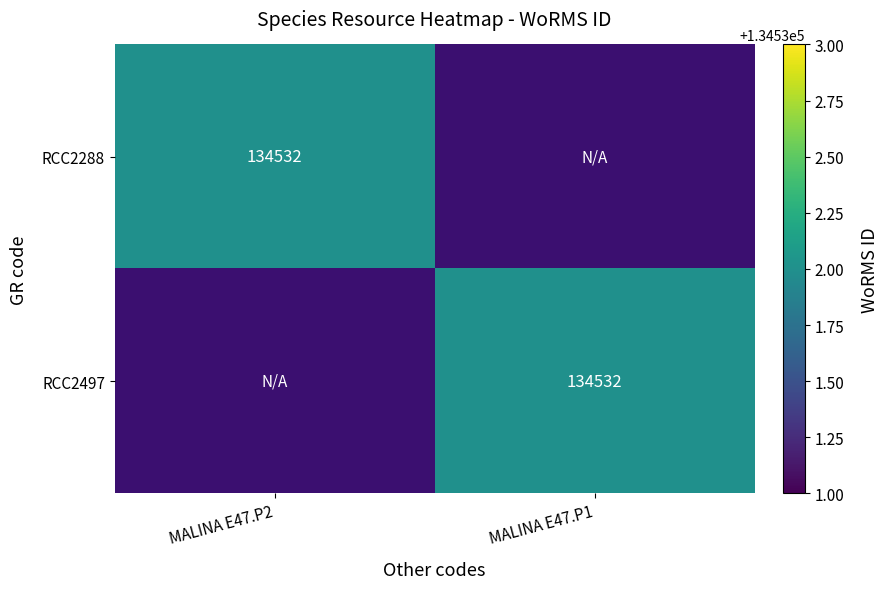

What is the total value across all series at MALINA E47.P1?

134532